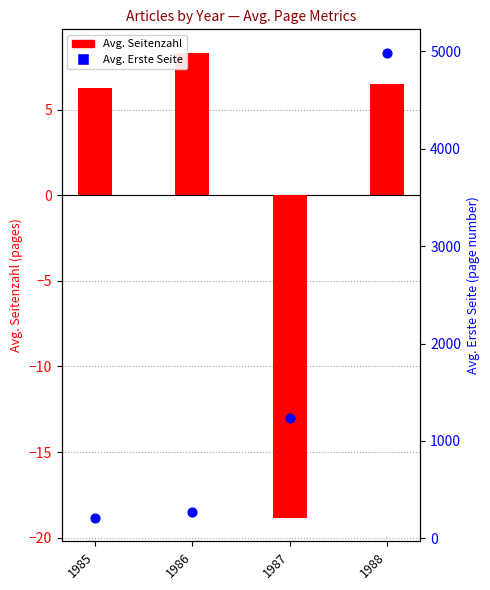

Which series has the largest total across all categories?

Erste Seite